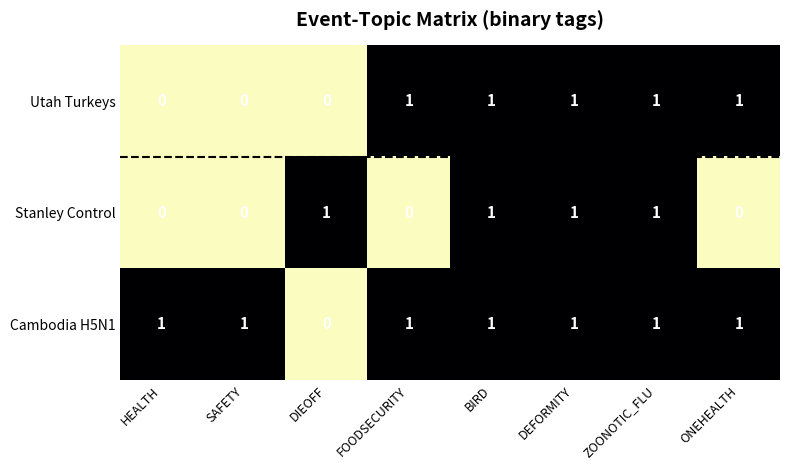

Where is Cambodia H5N1 nearest to the value 0?

DIEOFF